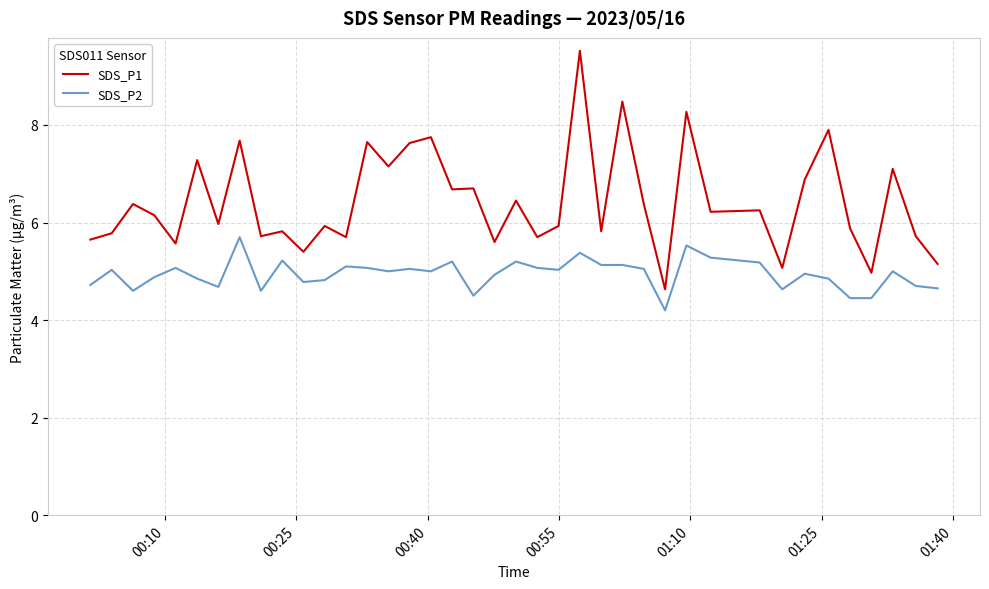

Rank the series by their average value, from lowest to highest.

SDS_P2, SDS_P1